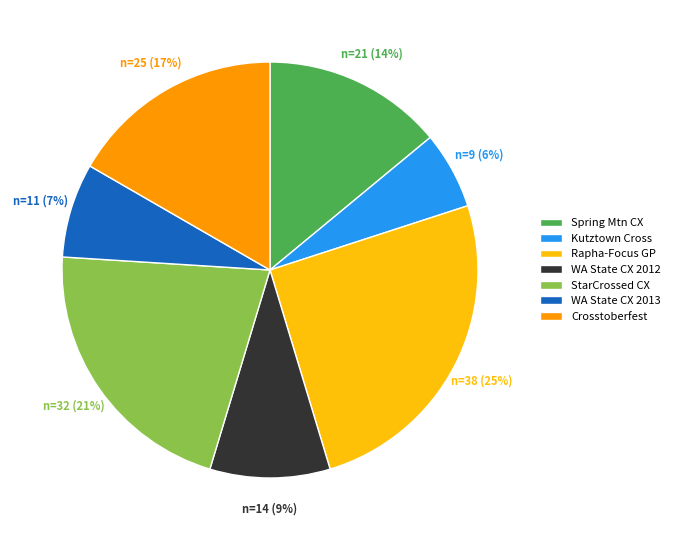

To the nearest percent, what is the difference between the Rapha-Focus GP and StarCrossed CX slice percentages?

4%